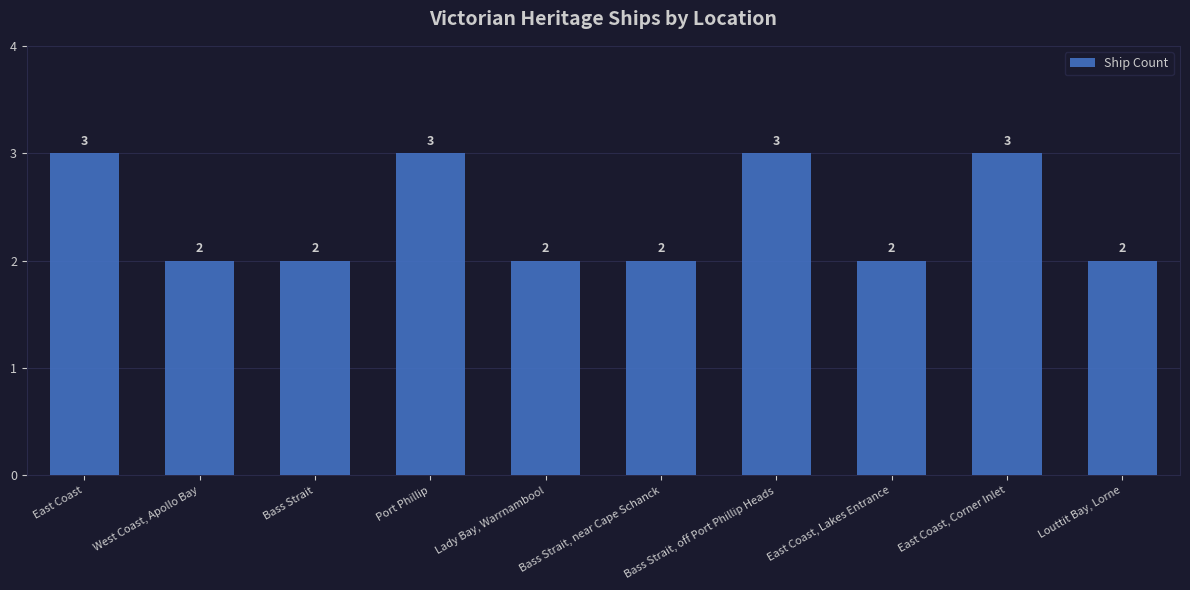

What is the label of the 5th bar from the left?

Lady Bay, Warrnambool